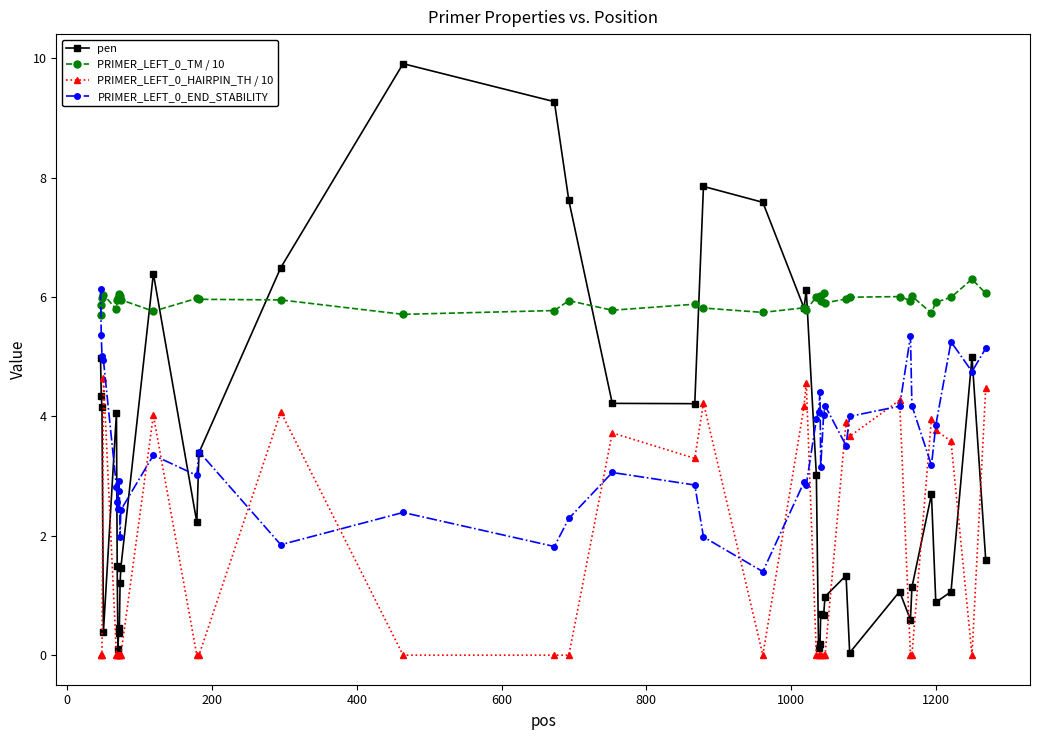

Count the number of data series in this chart.

4